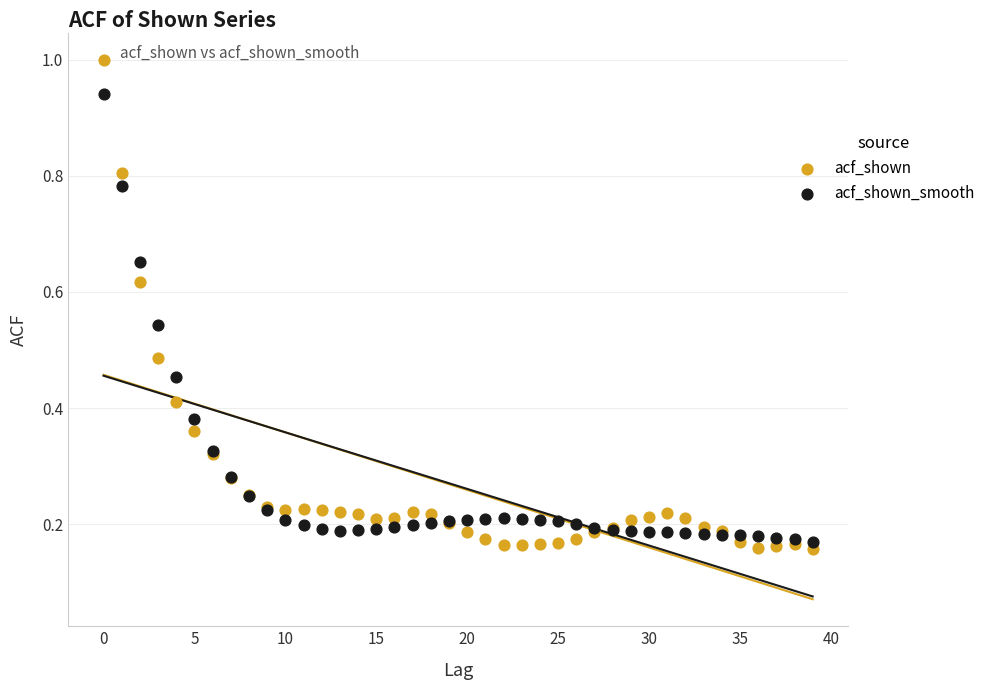

Which series reaches the maximum Y coordinate?

acf_shown